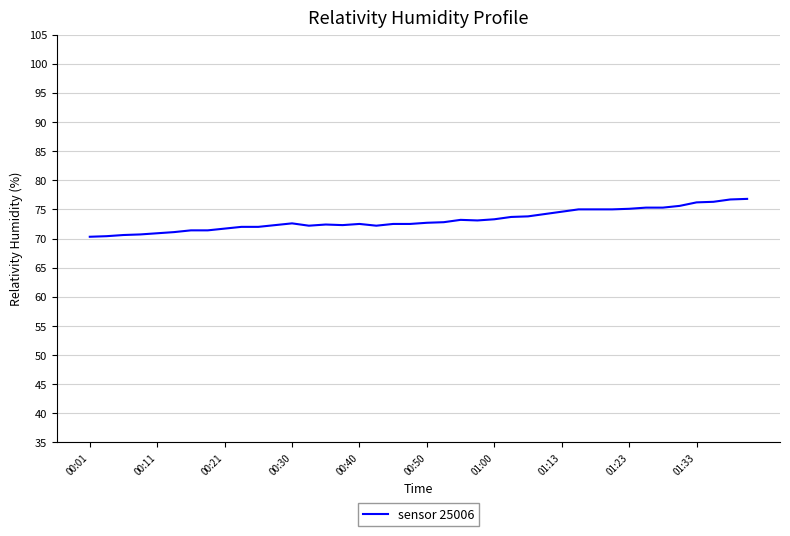

What is the smallest value displayed?

70.3